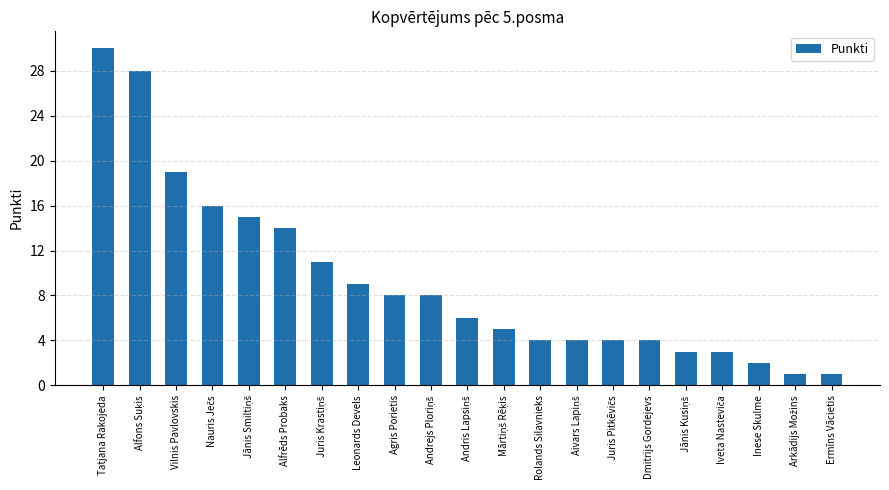

What is the value of the 12th bar from the left?

5